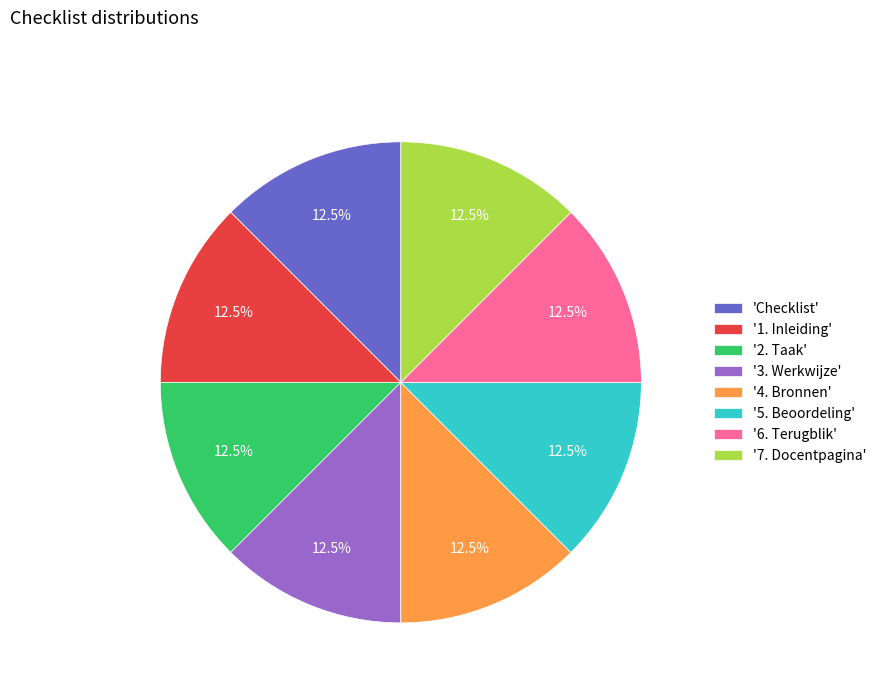

What portion of the pie excludes '2. Taak'?

87.5%